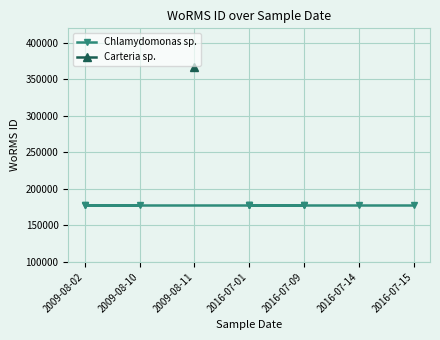

List the series in order of their overall mean, lowest first.

Chlamydomonas sp., Carteria sp.